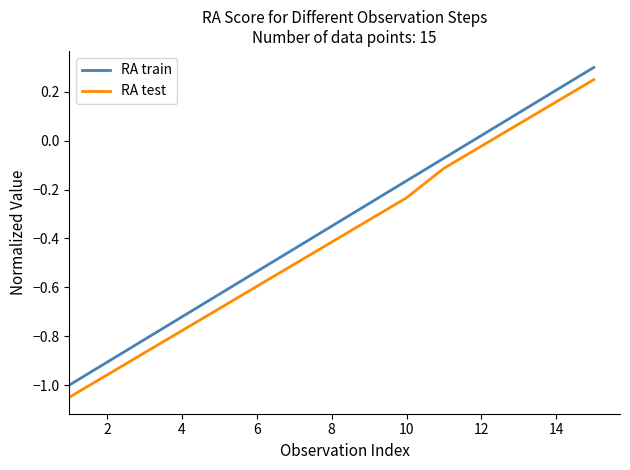

How many lines are shown in the chart?

2